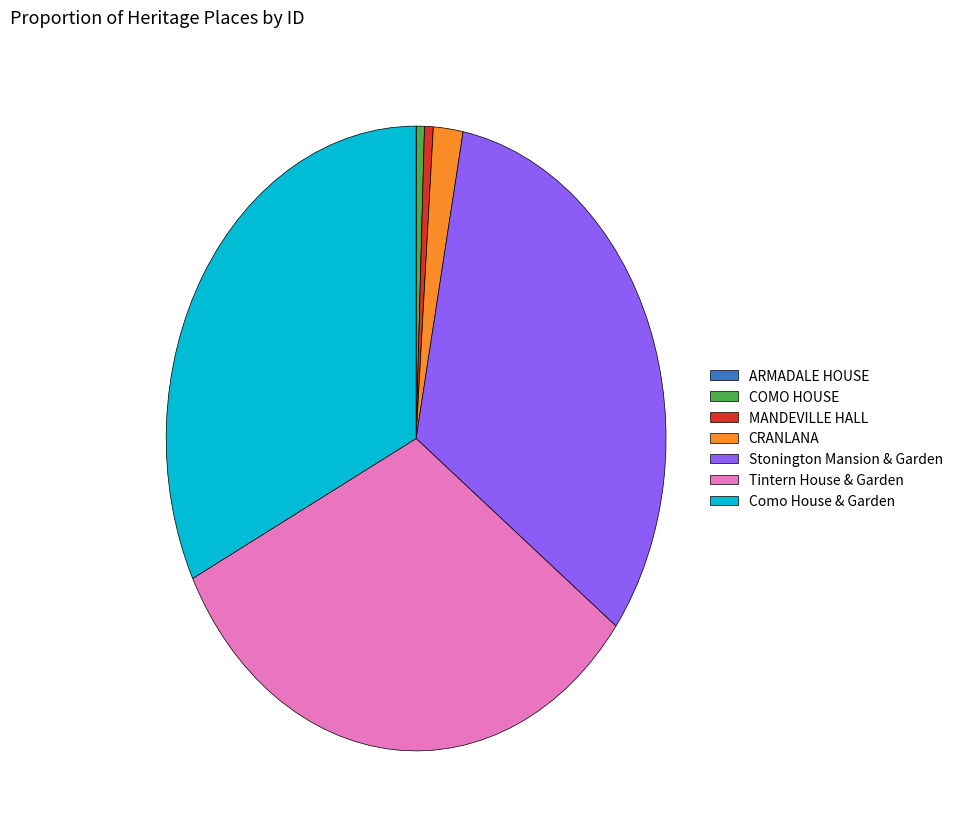

What is the ratio of the value at Tintern House & Garden to the value at Como House & Garden?

1.0